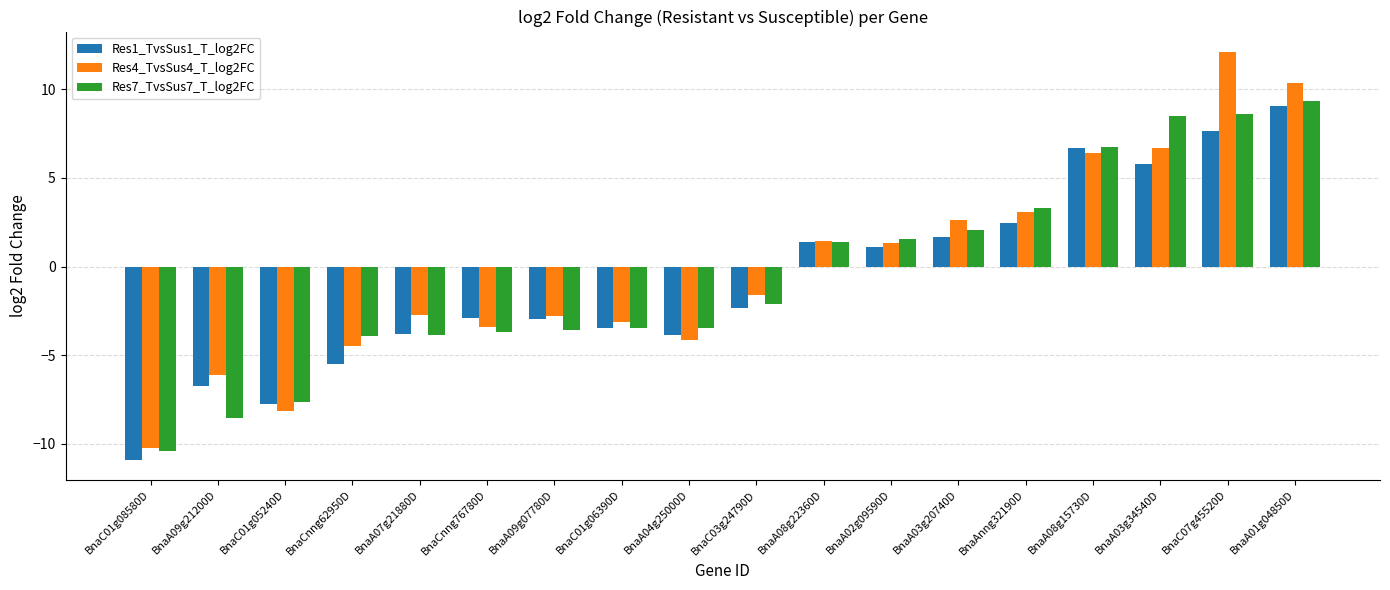

Count the number of data series in this chart.

3